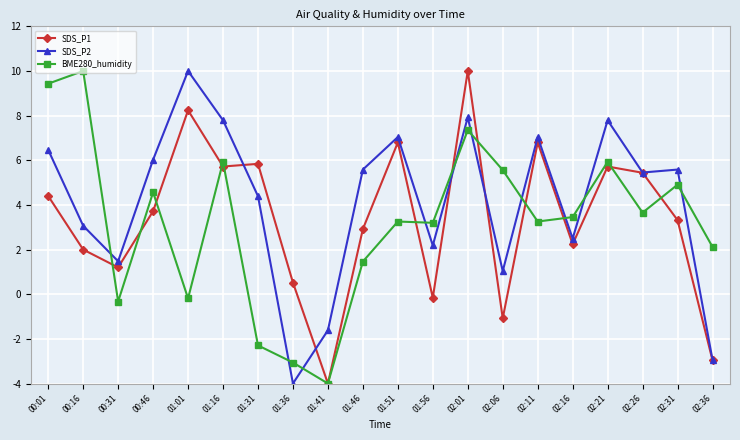

At which category does SDS_P2 reach its first local valley?

00:31